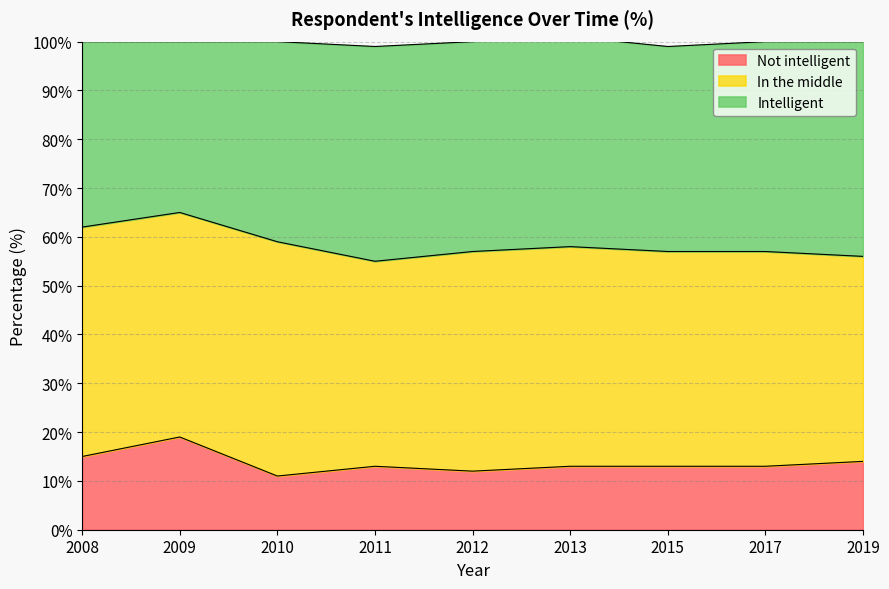

How many Not intelligent values are between 13 and 14?

5